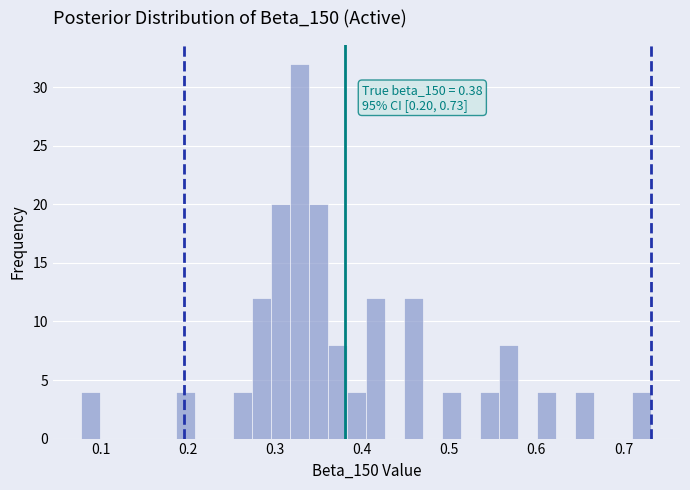

Read against the x-axis, roughly where is the centre of the tallest bar?

0.33